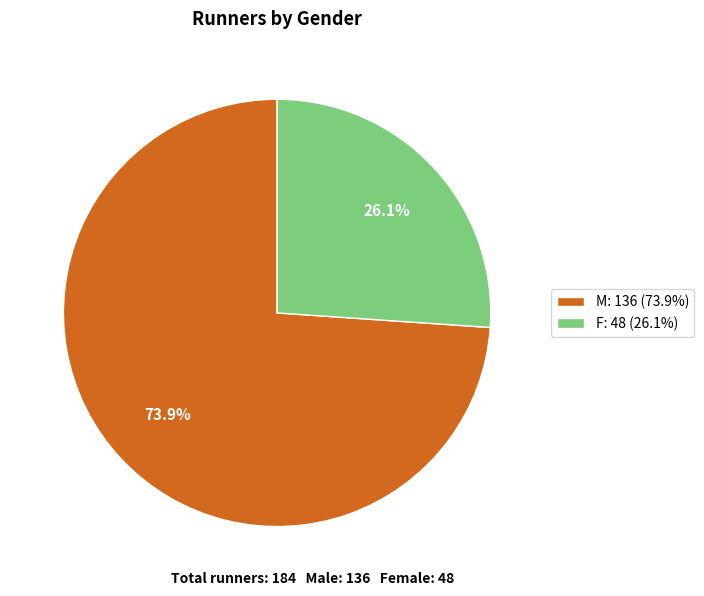

Which slice is the smallest?

F